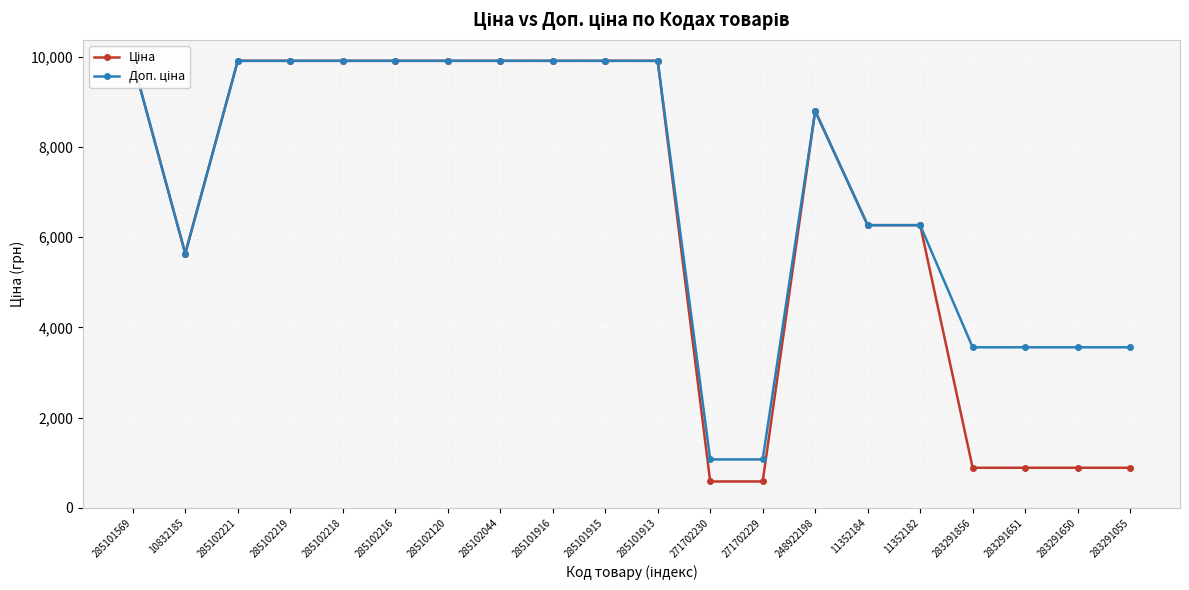

How many interior local peaks does the Ціна series have?

1